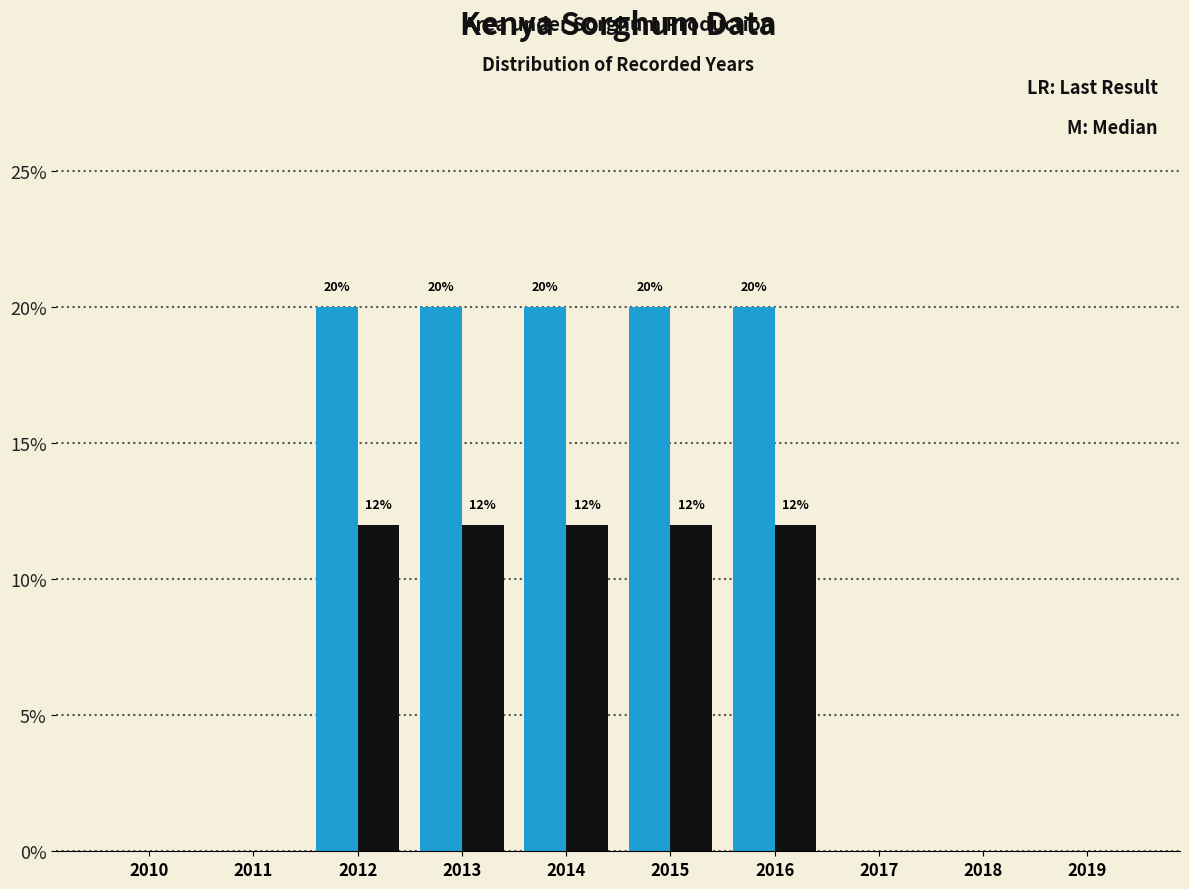

What is the greatest value displayed?

20